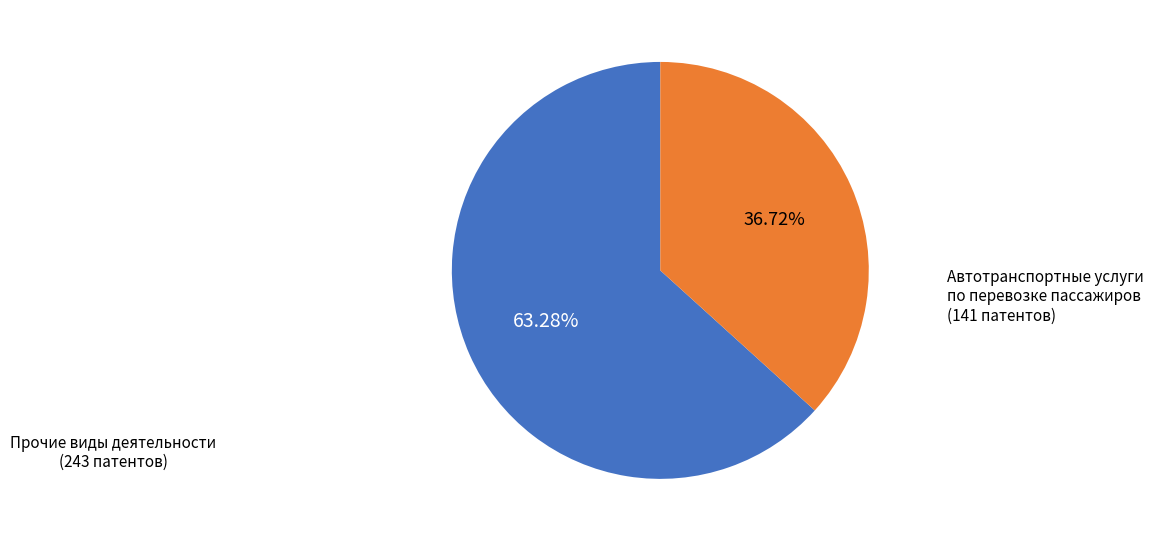

What is the majority slice?

Прочие виды деятельности (243 патентов)